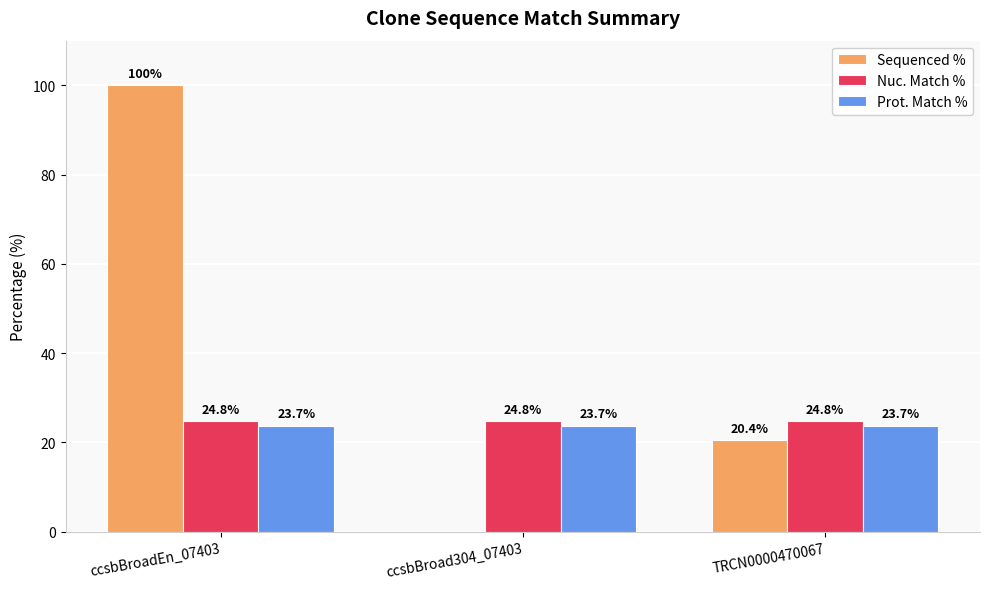

Which series has the largest range (max minus min)?

Sequenced %